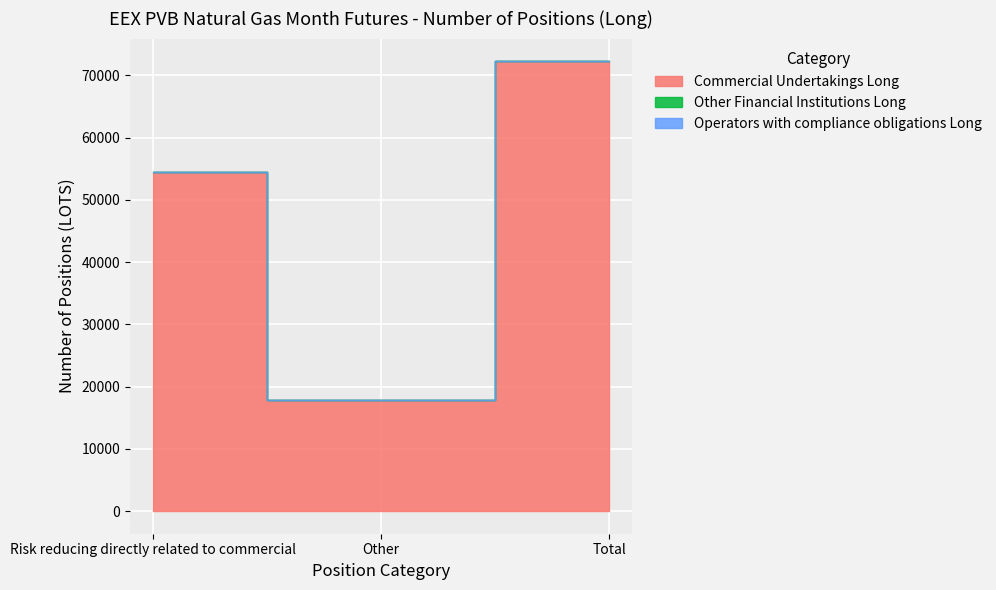

Reading left to right, transcribe all the data shown in this chart.

Commercial Undertakings Long: 54462	17830	72292
Other Financial Institutions Long: 0	0	0
Operators with compliance obligations Long: 0	0	0